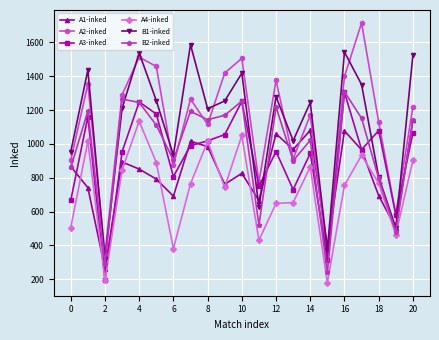

Which series has the largest range (max minus min)?

A2-inked